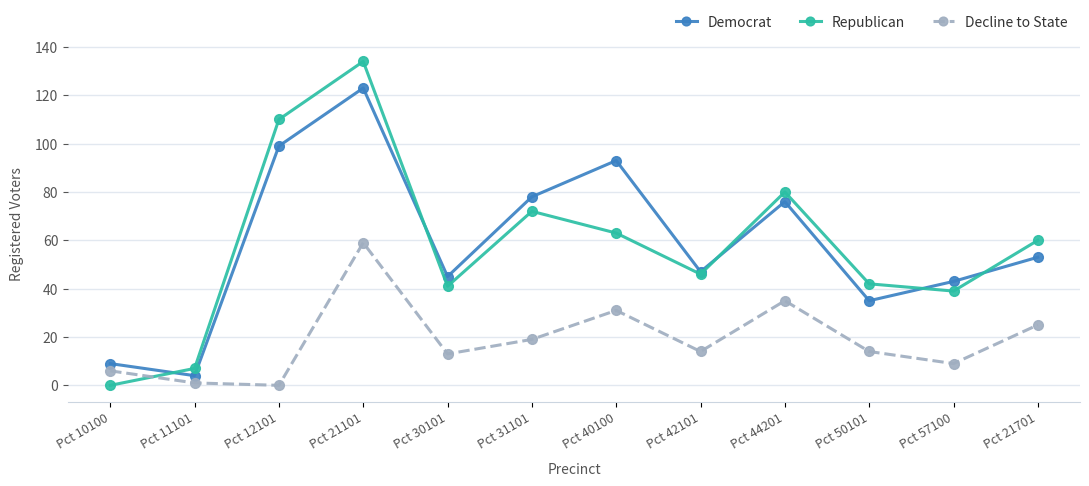

What are all the series names shown in the legend?

Democrat, Republican, Decline to State